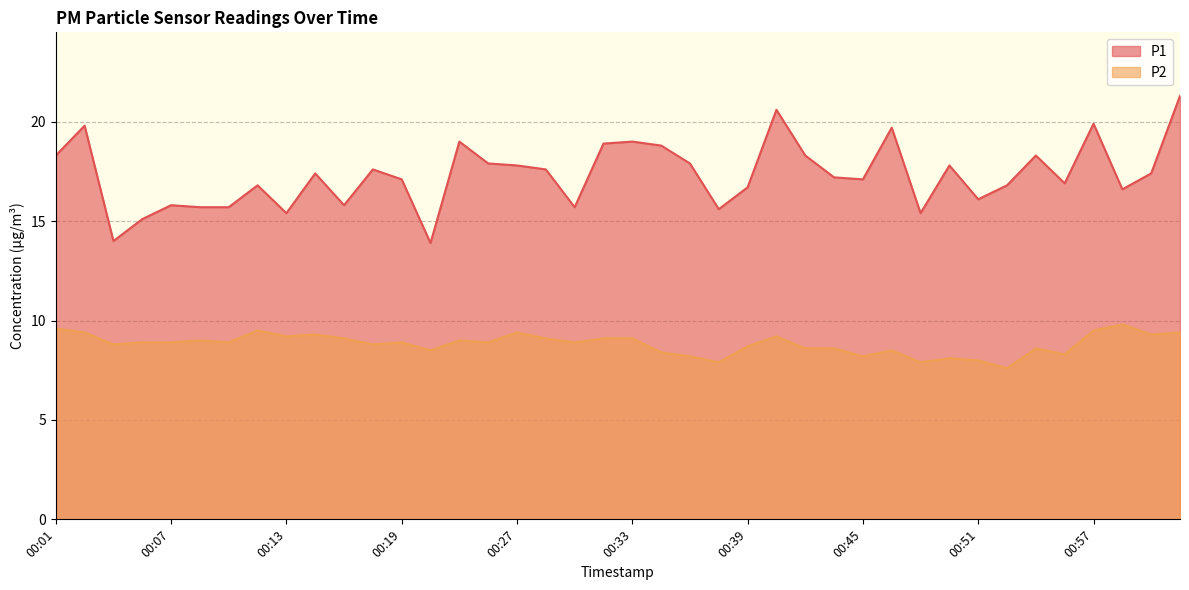

At which category does P1 reach its first local peak?

00:03